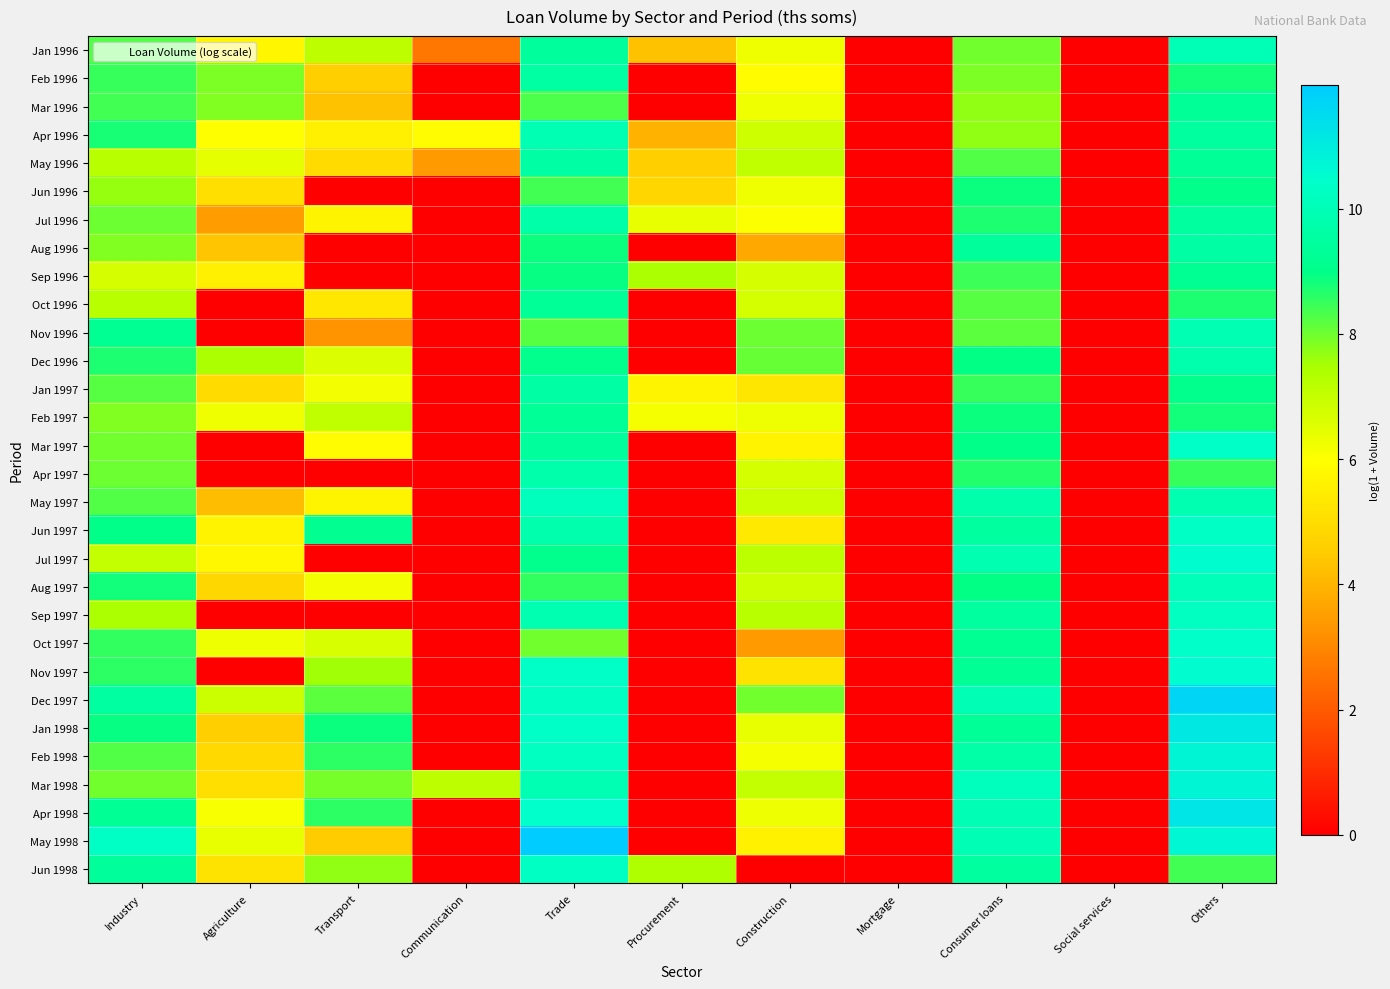

Count the number of categories in the chart.

11